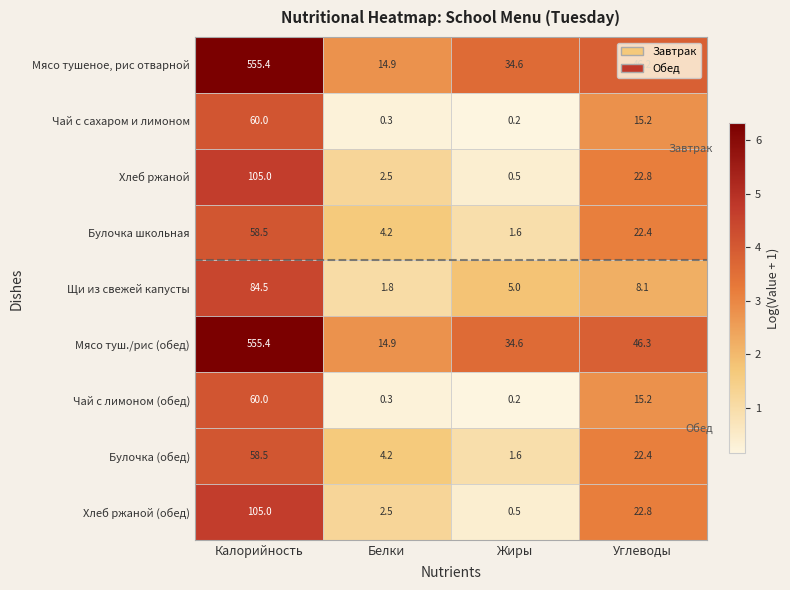

What is the difference between the second highest and second lowest values in the Щи из свежей капусты series?

3.1